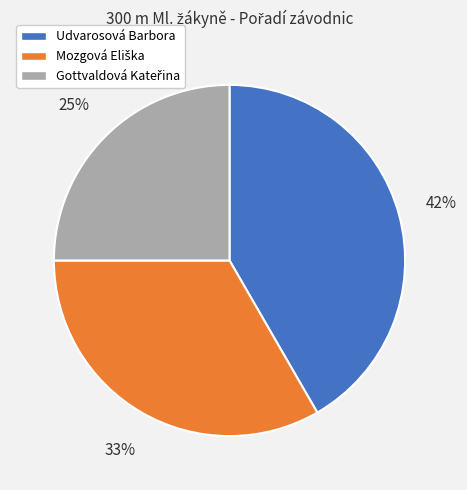

Is there a majority slice in this chart?

No